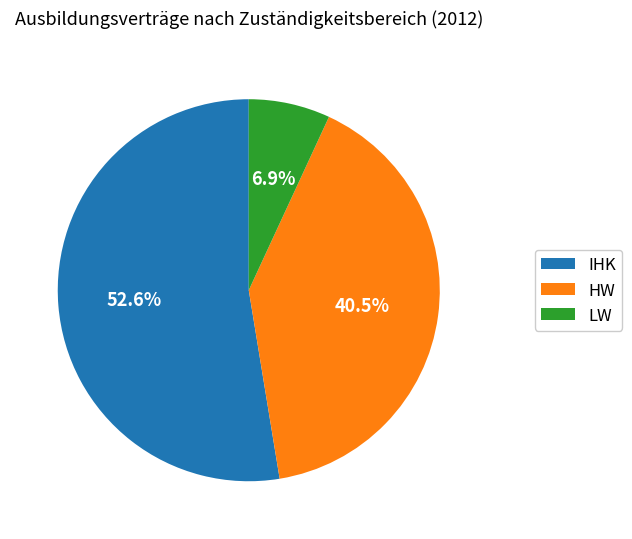

True or false: LW accounts for 13% of the total.

False